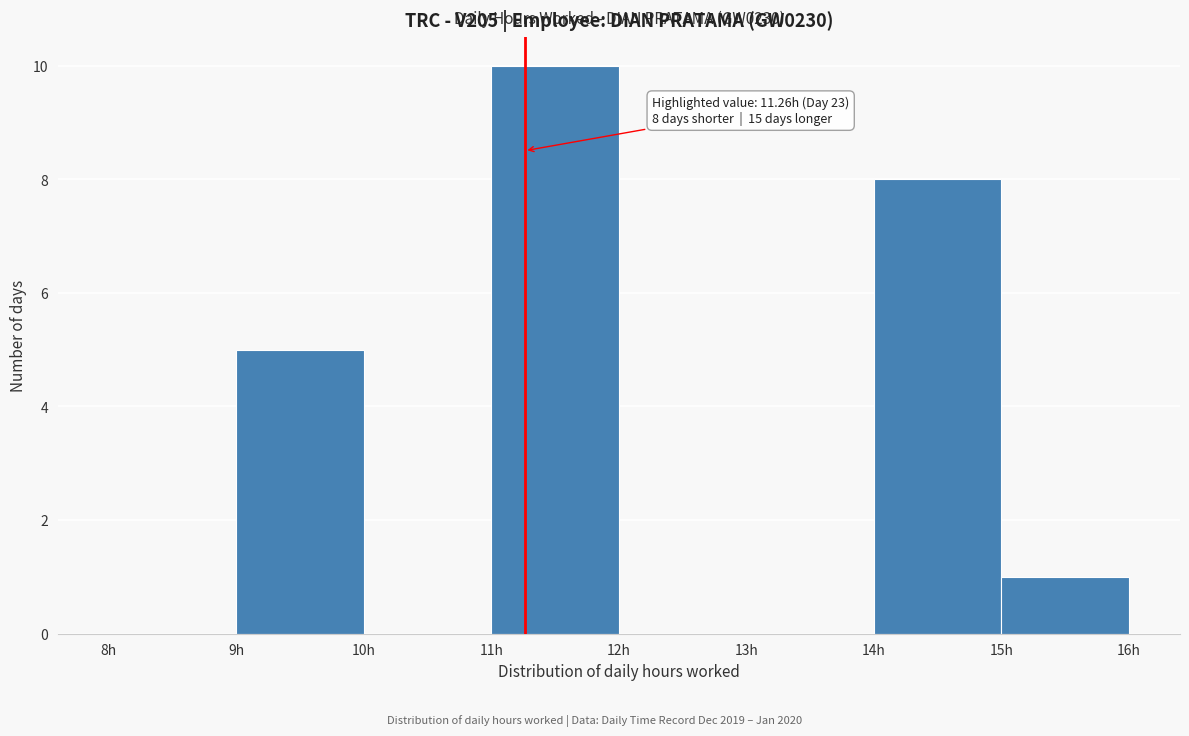

Which range on the x-axis has the tallest bar?

11 to 12